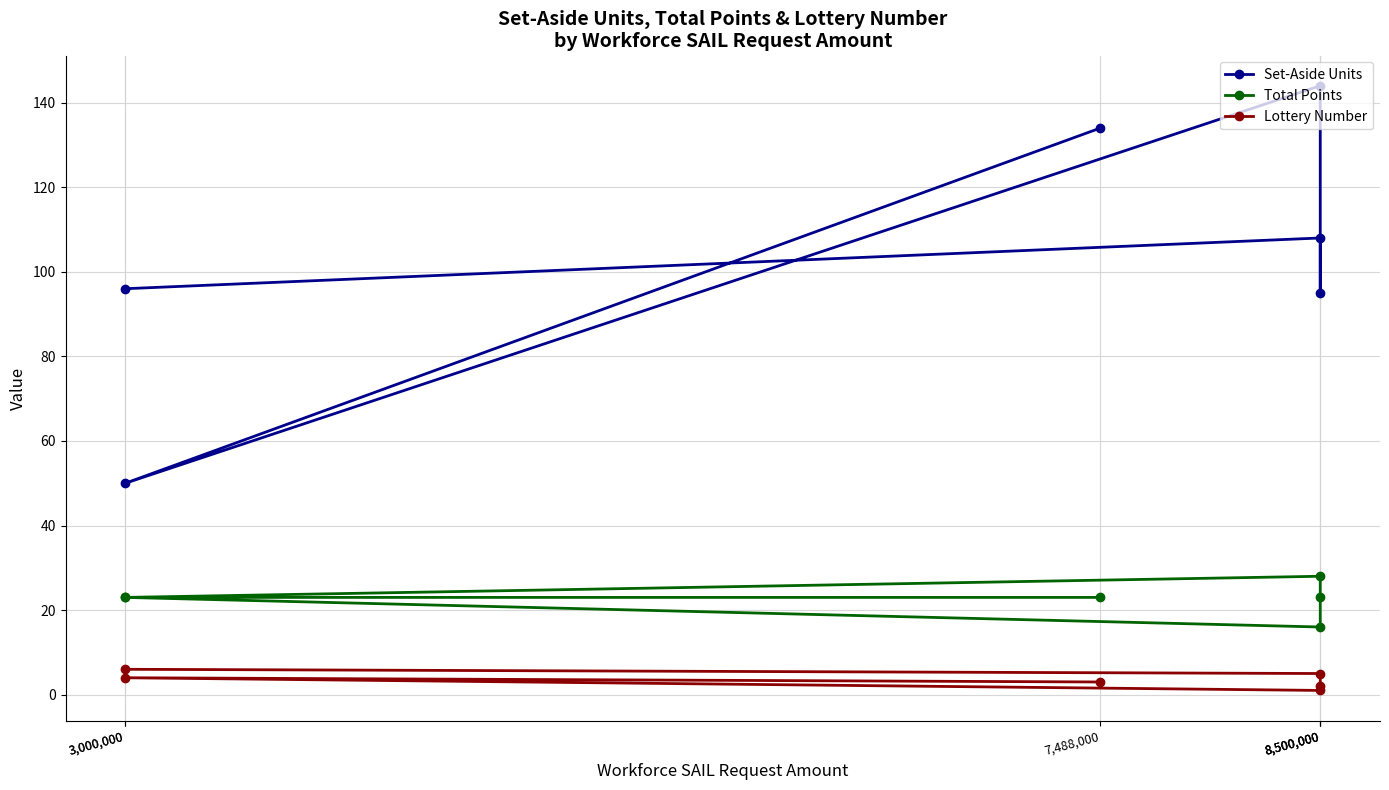

How many interior local valleys does the Set-Aside Units series have?

2